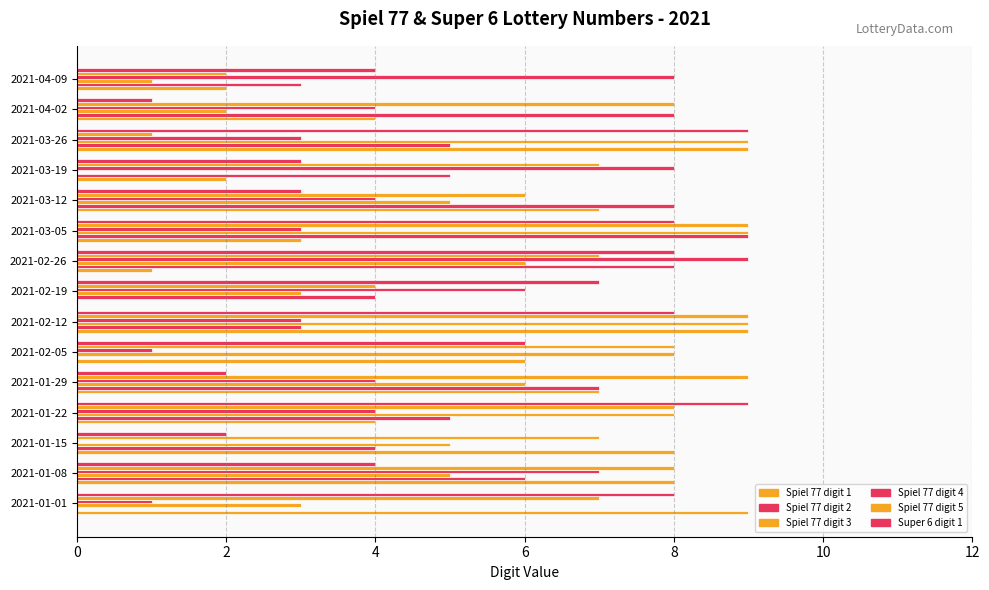

Count the number of categories in the chart.

15